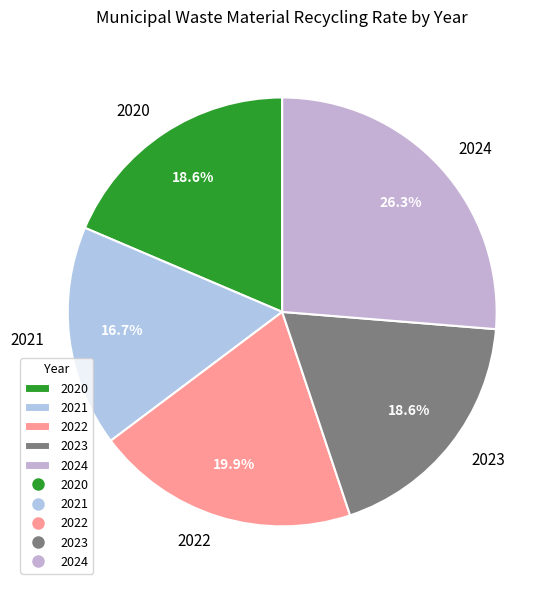

Is the sum of 2021 and 2022 greater than half?

No